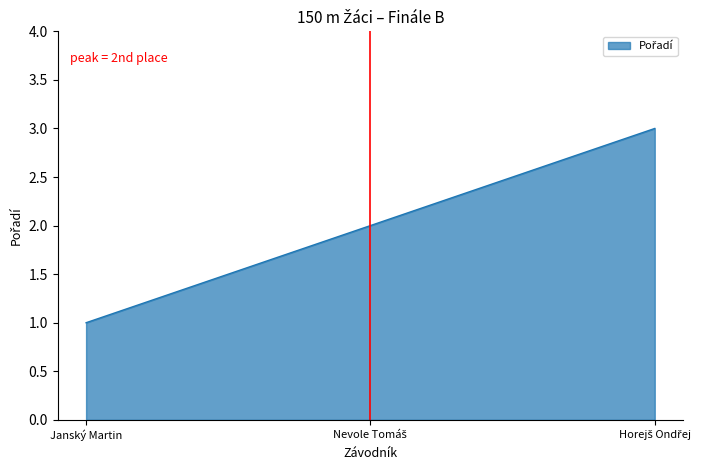

Is it true that the value at Janský Martin is 1?

True